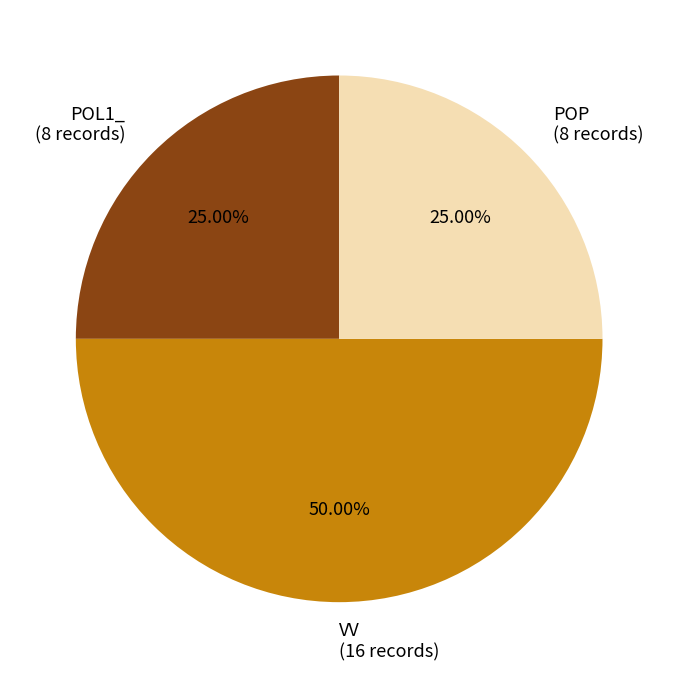

Which category has the biggest portion of the pie?

VV (16 records)